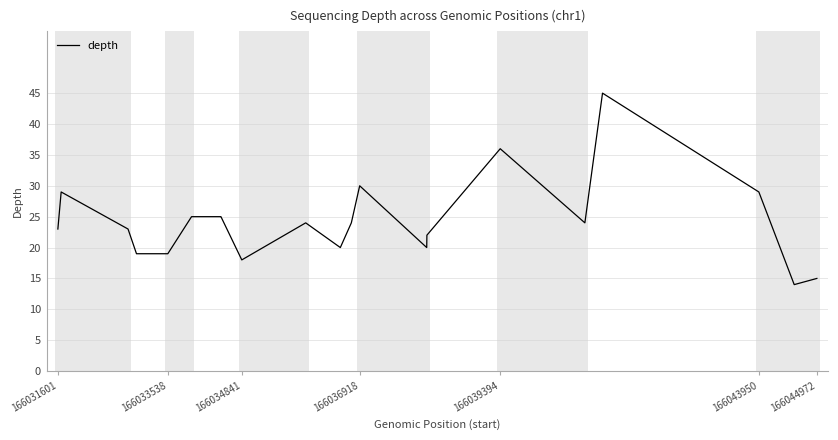

What is the difference between the maximum and minimum values?

31